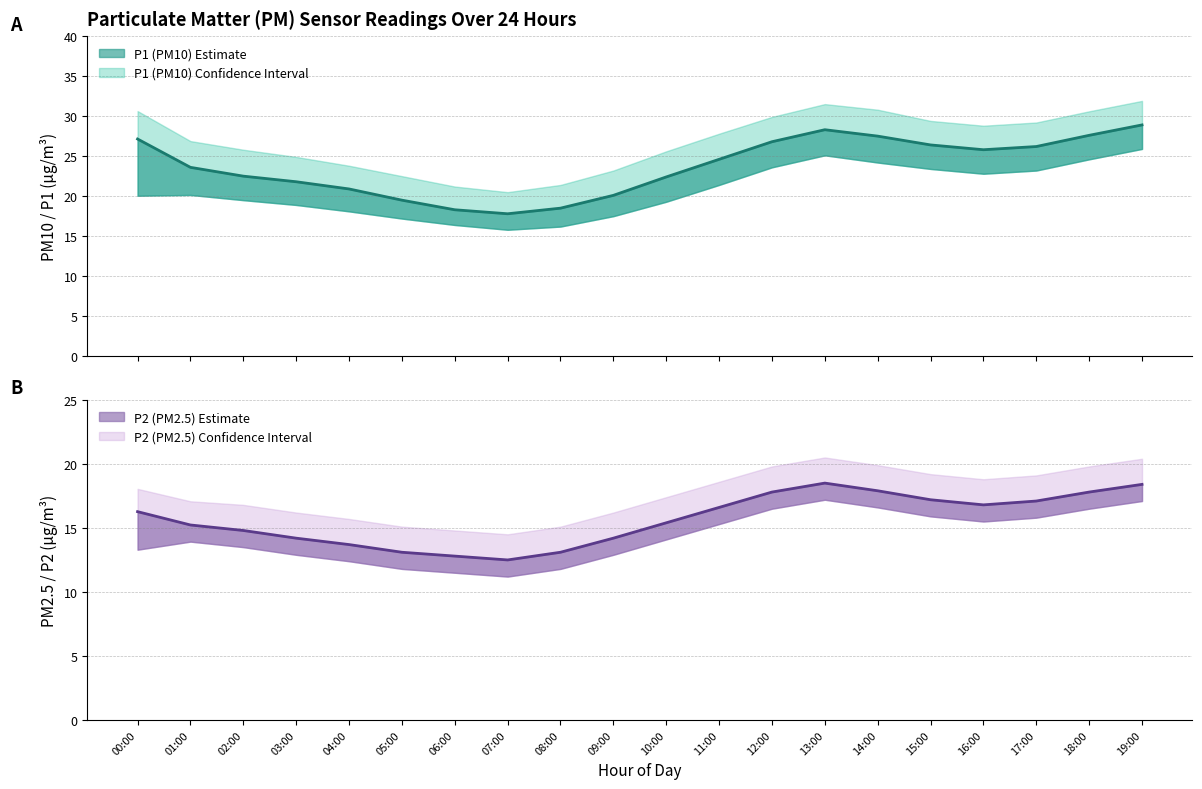

Is this an area chart (filled region under the line)?

No